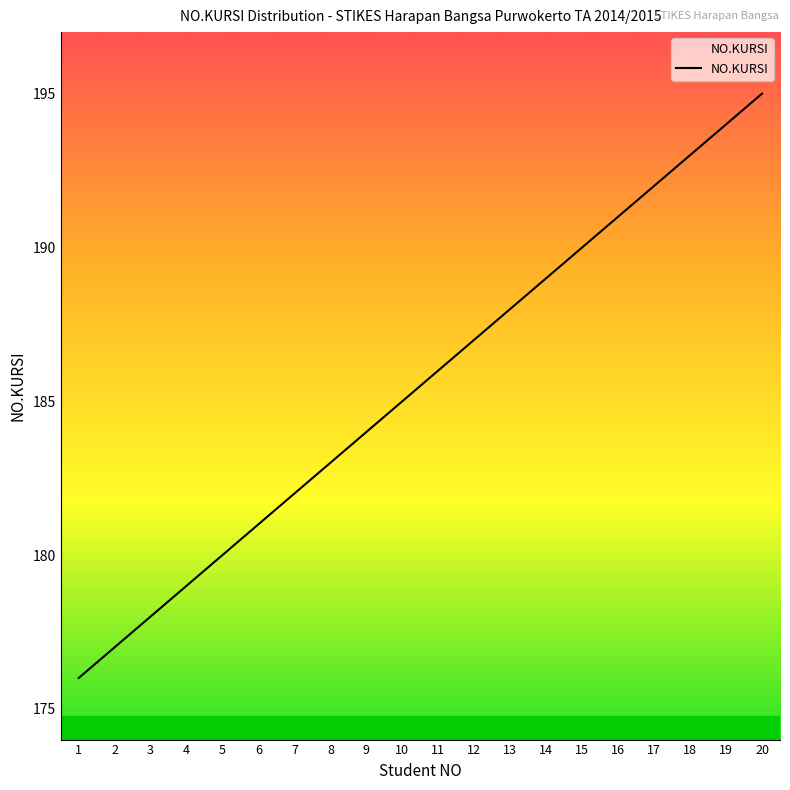

Reading right to left, transcribe all the data shown in this chart.

195	194	193	192	191	190	189	188	187	186	185	184	183	182	181	180	179	178	177	176